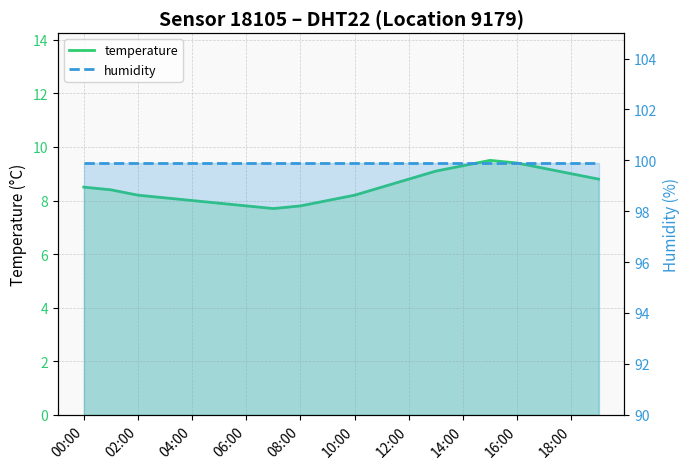

How many interior local valleys (lower than both neighbors) does the data have?

1